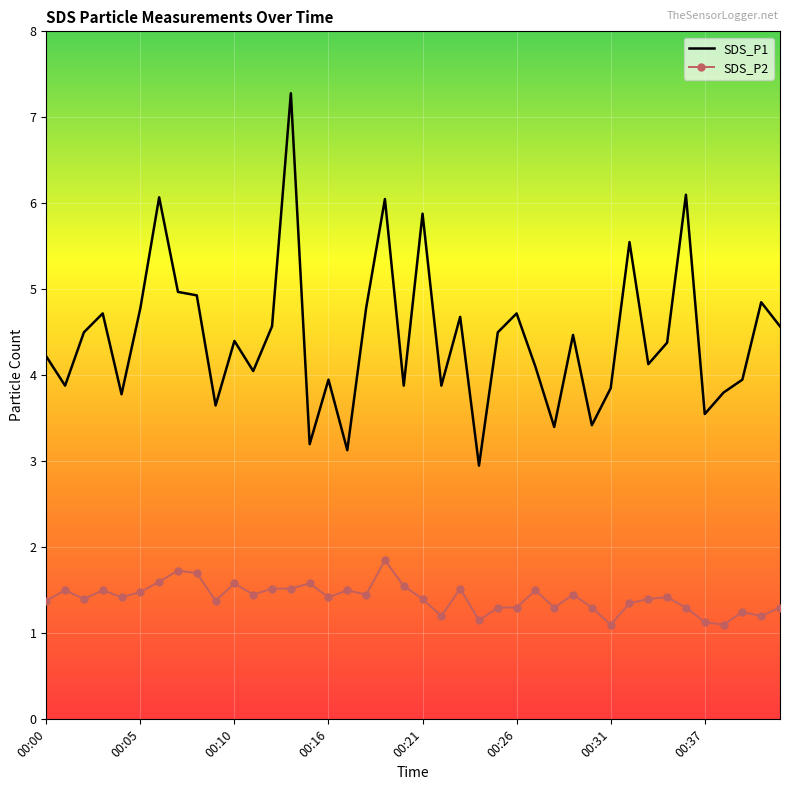

Which series has the widest spread of values?

SDS_P1